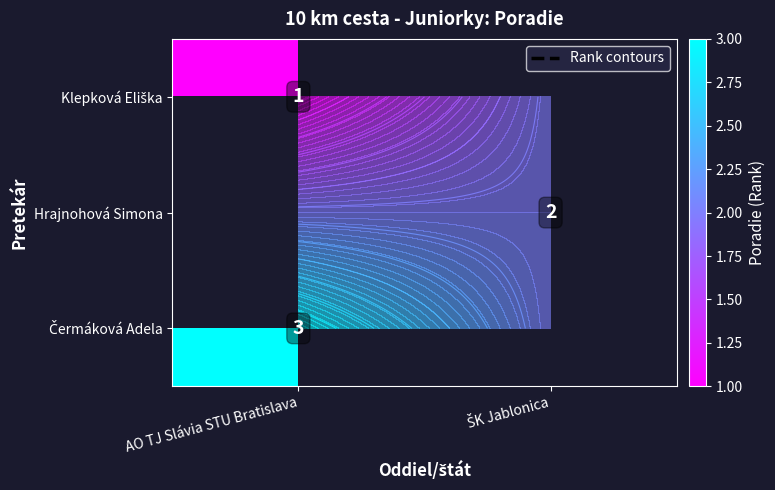

What is the greatest value displayed?

3